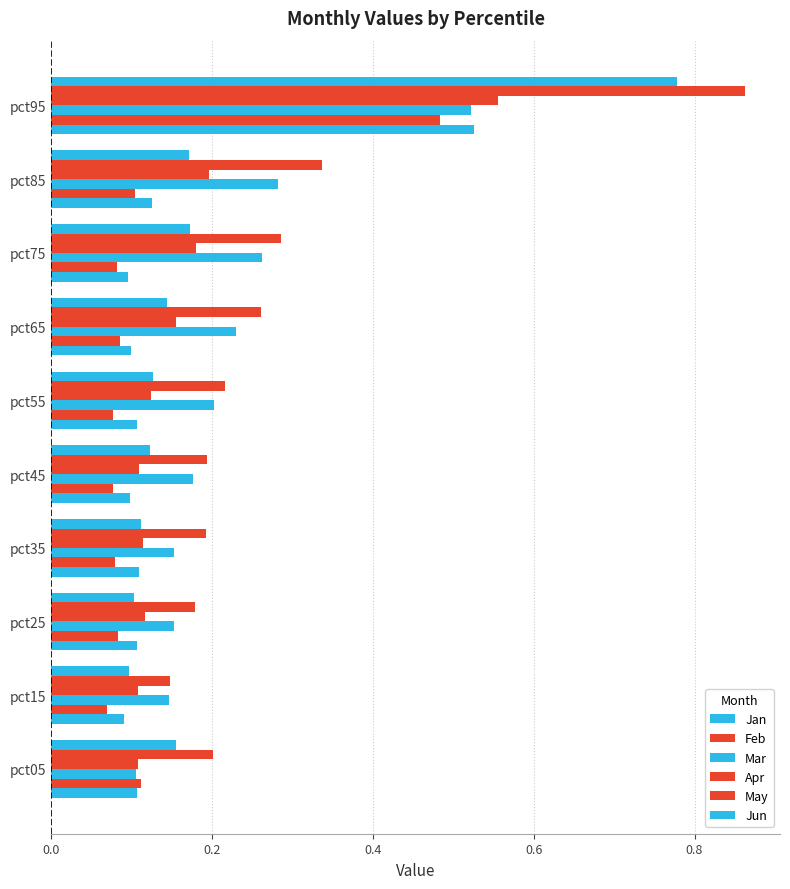

What is the difference between the maximum and second lowest values in the Jan series?

0.4